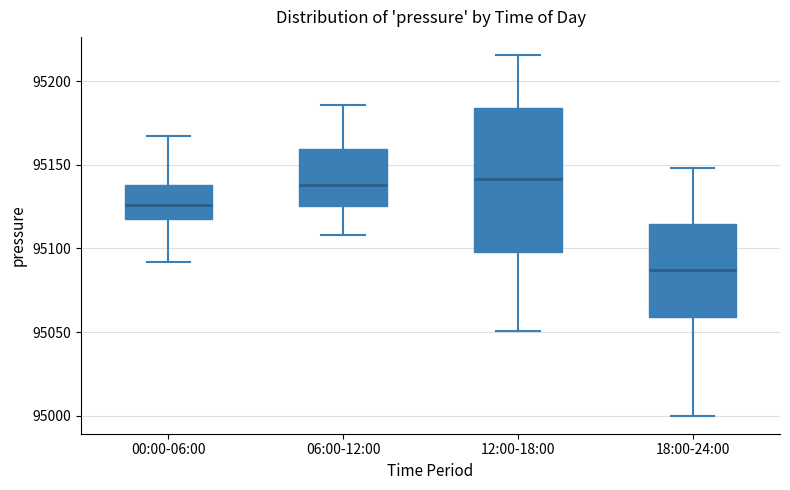

Where is the lower edge of the box for 18:00-24:00 on the y-axis? The values are not printed on the chart, so give them approximately, as read against the axis.

95060